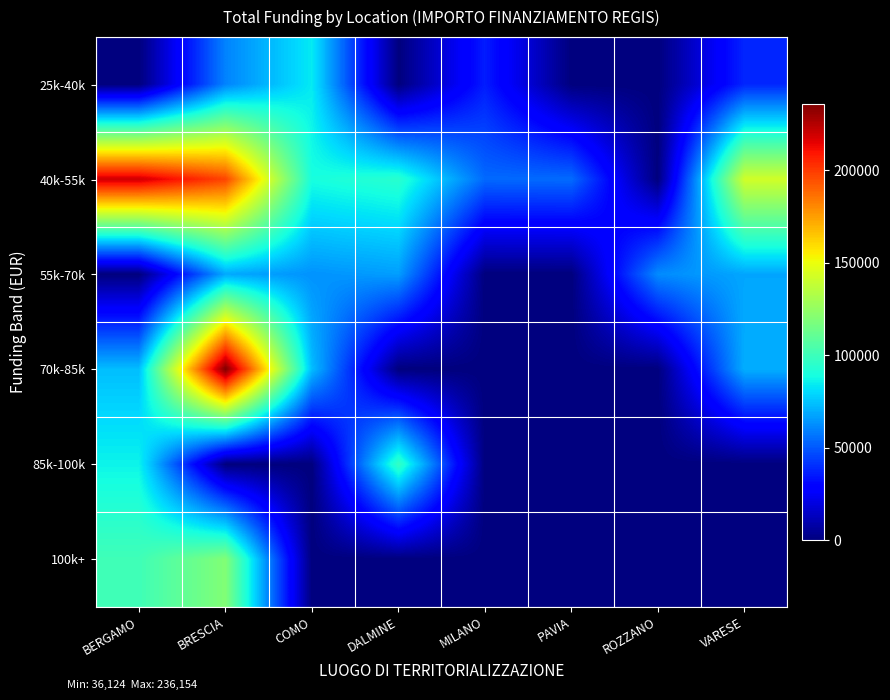

Which has a higher value, VARESE or PAVIA?

VARESE